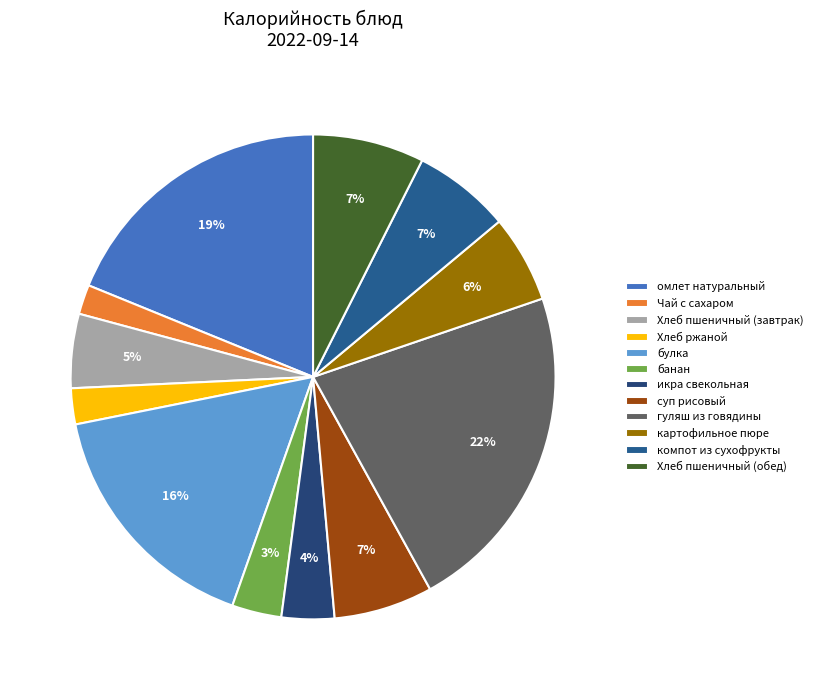

What percentage is the суп рисовый slice, to the nearest percent?

7%